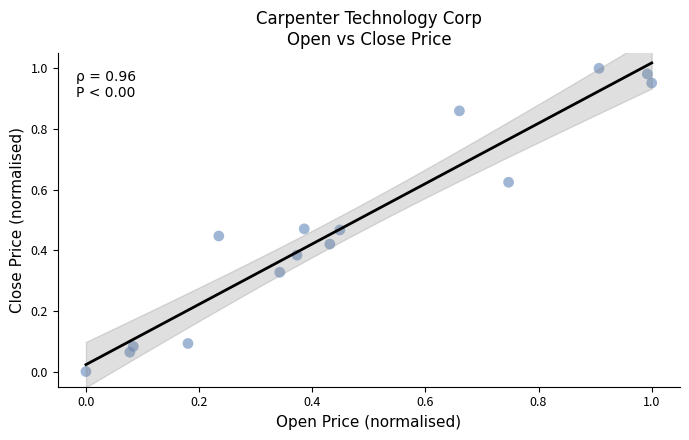

How many data points are displayed?

15